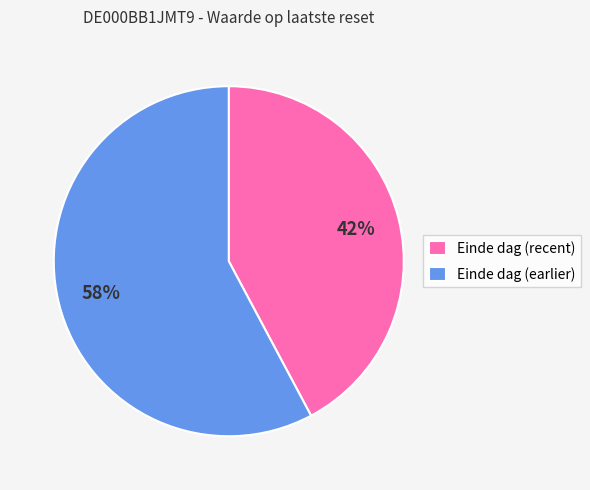

True or false: Einde dag (earlier) accounts for 46% of the total.

False